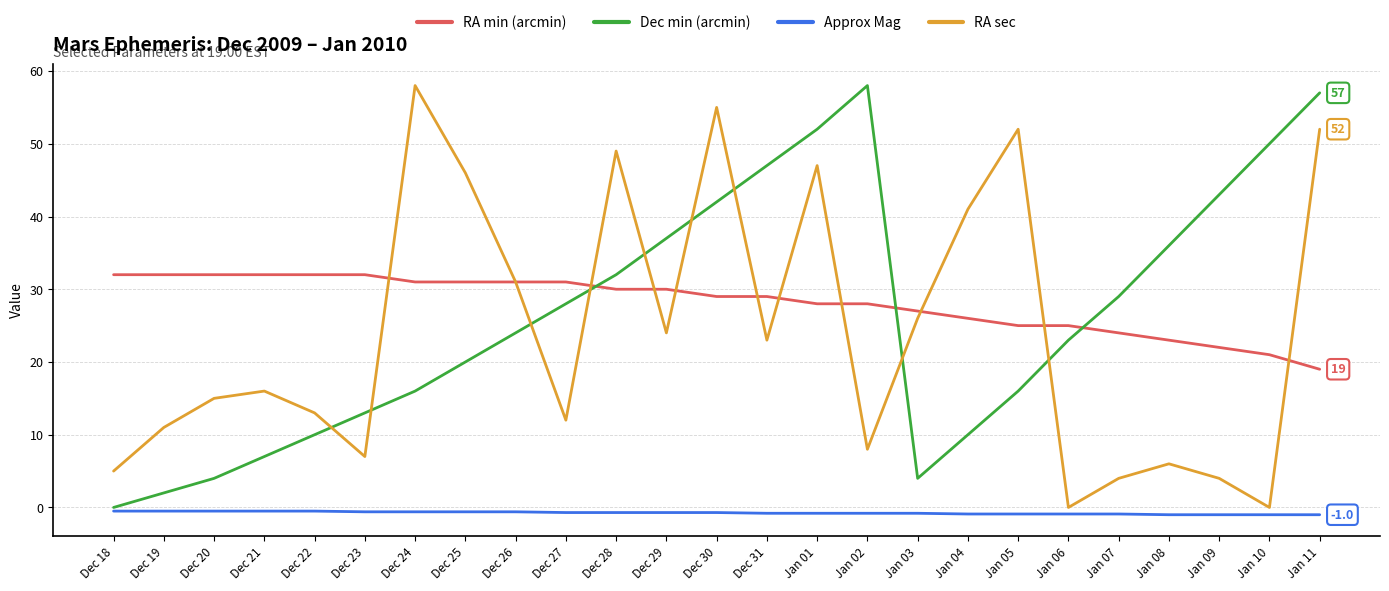

Is the value of RA min (arcmin) at Jan 04 greater than the value of Dec min (arcmin) at Jan 03?

Yes